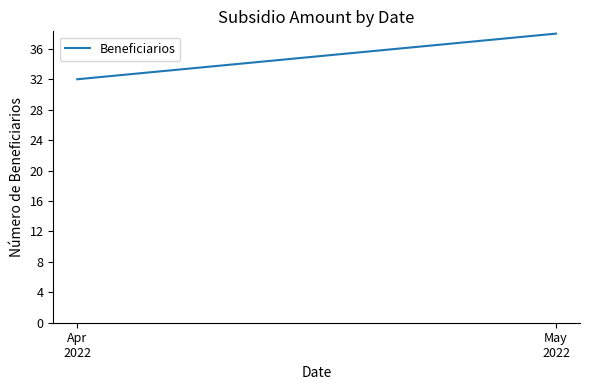

Is it true that the value at Apr
2022 is 32?

True